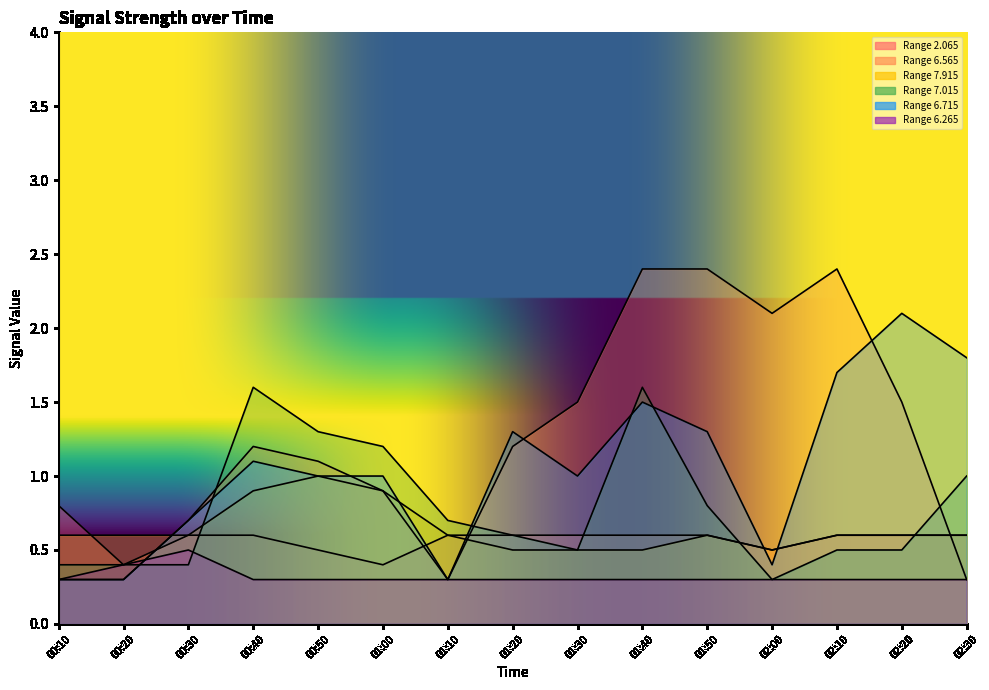

After their last crossing, which series has the higher values: 7.015 or 6.265?

7.015